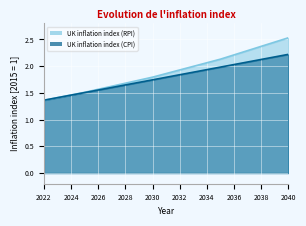

How many series are shown in this chart?

2